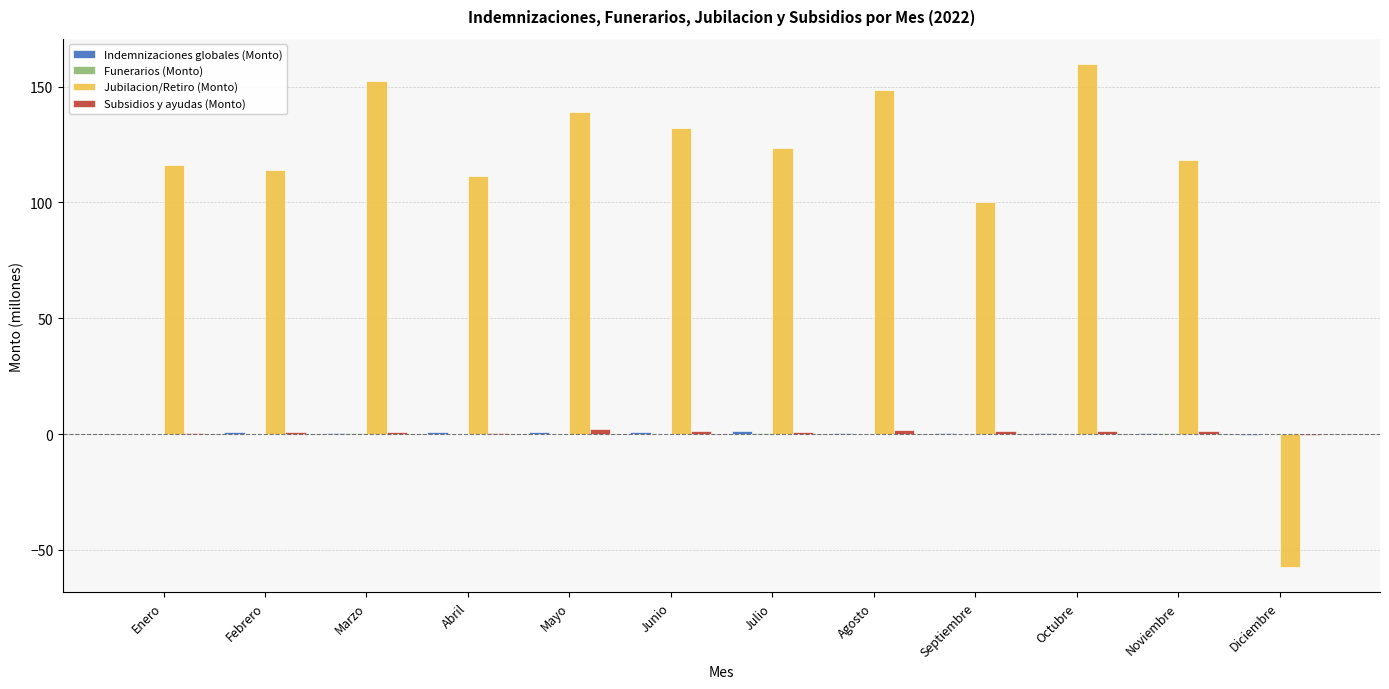

Count the number of categories in the chart.

12